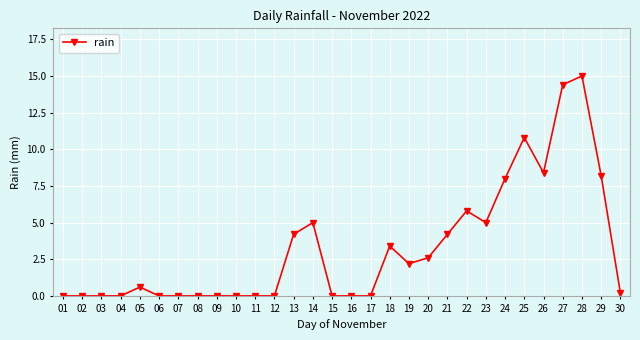

True or false: there are more than 2 points higher than both neighbors.

True